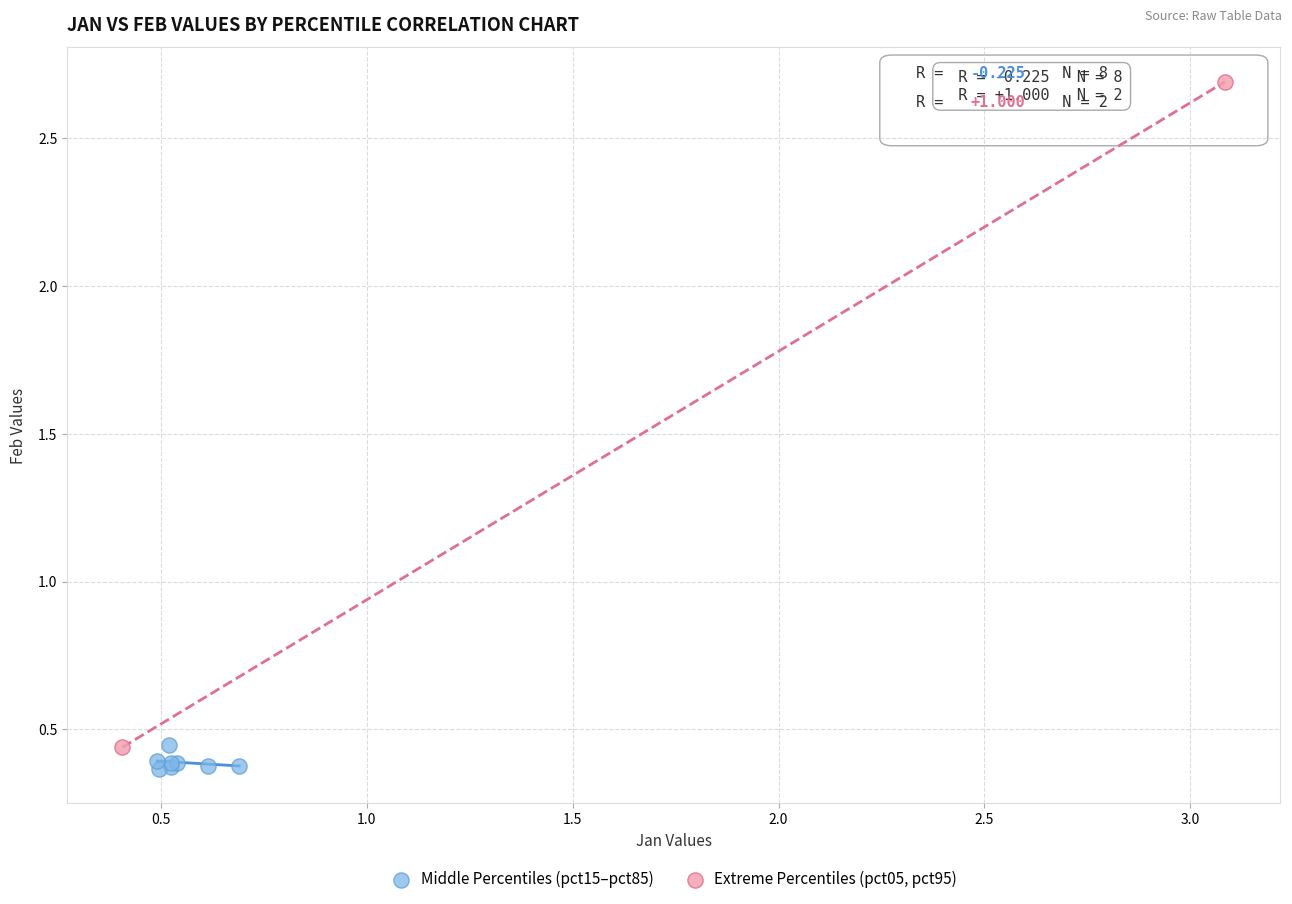

Which series contains the highest Y value?

Extreme Percentiles (pct05, pct95)